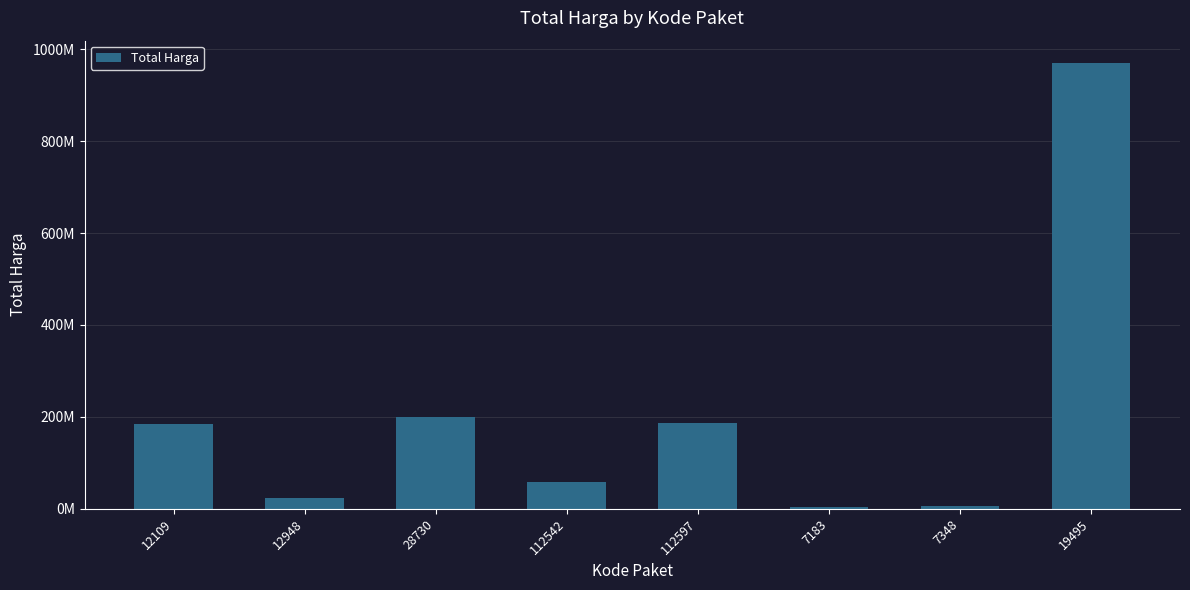

Approximately how many times larger is the value at 112542 compared to 28730?

0.3